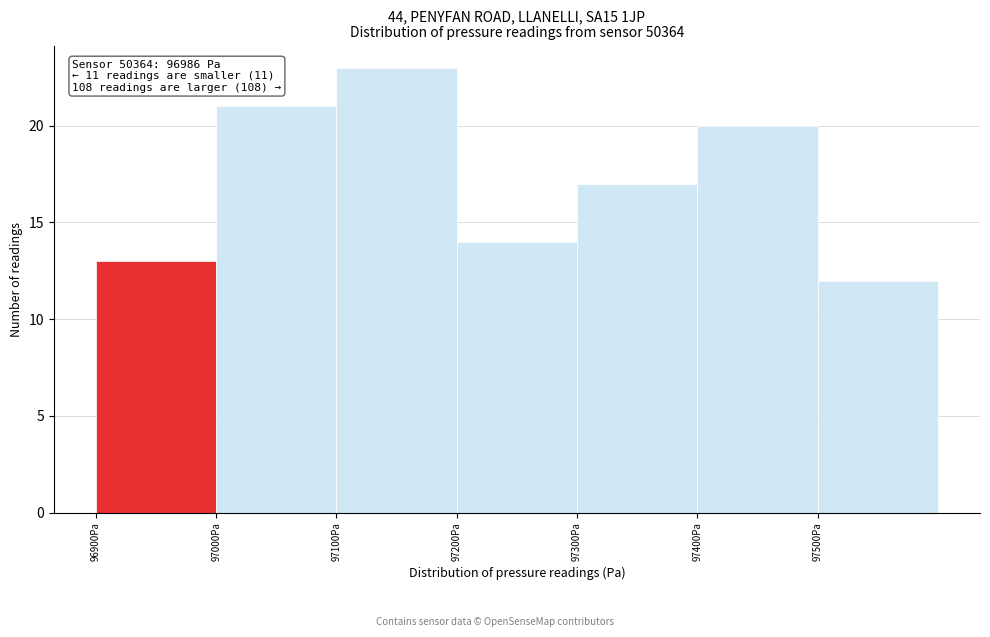

Over which range of the x-axis is the bar tallest?

97100 to 97200